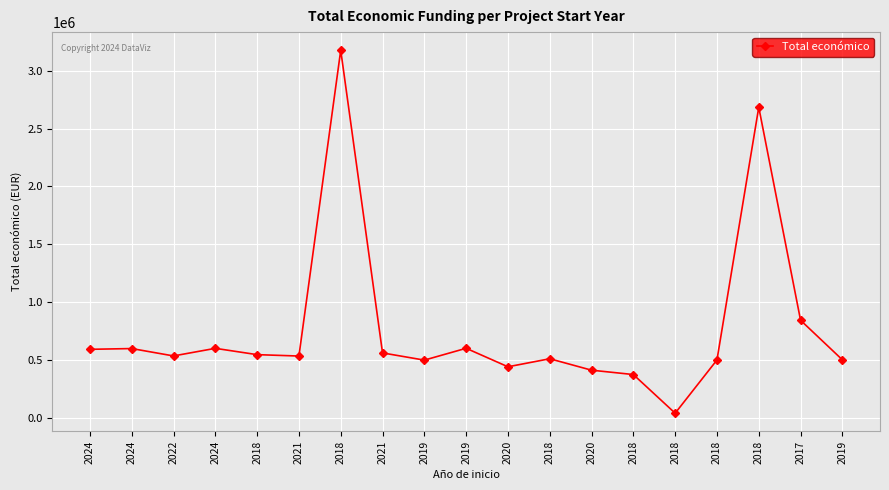

What is the change in value from 2019 to 2018?

-459308